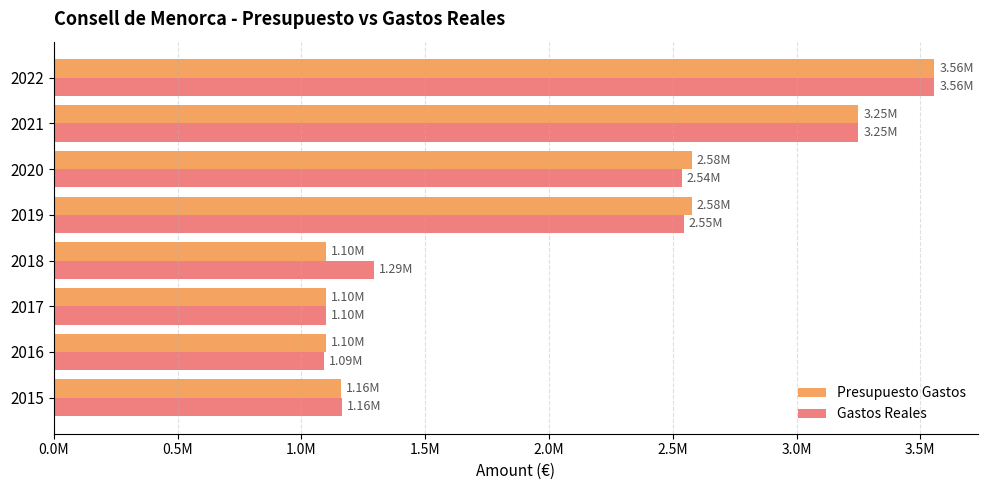

What are all the series names shown in the legend?

Presupuesto Gastos, Gastos Reales